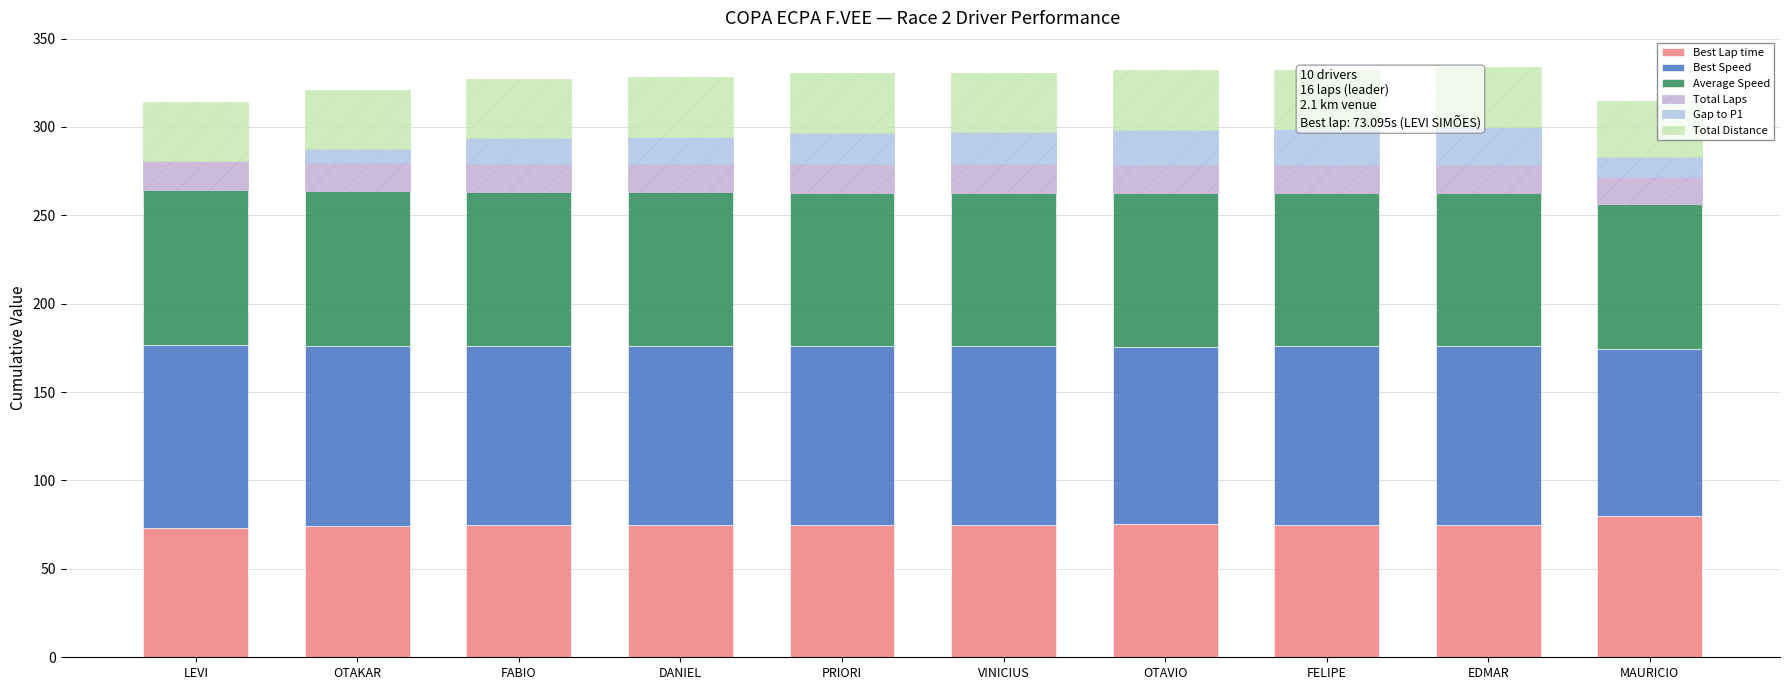

Which label corresponds to the smallest value in the chart?

LEVI